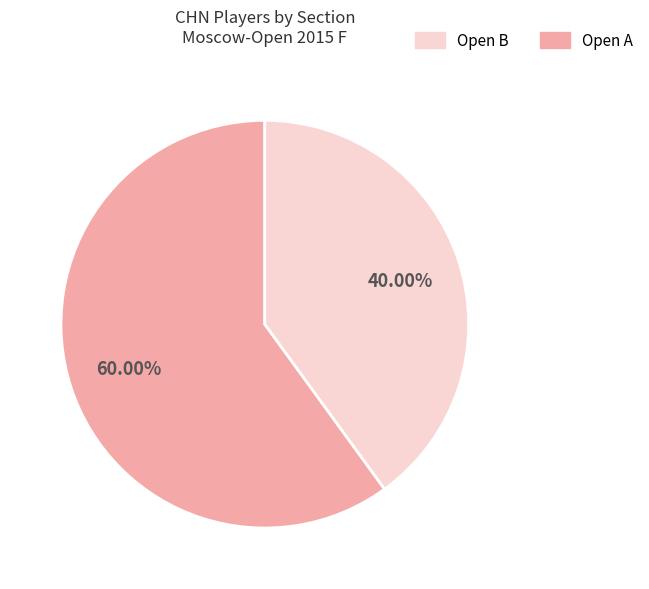

Is there any slice that represents more than half of the pie?

Yes